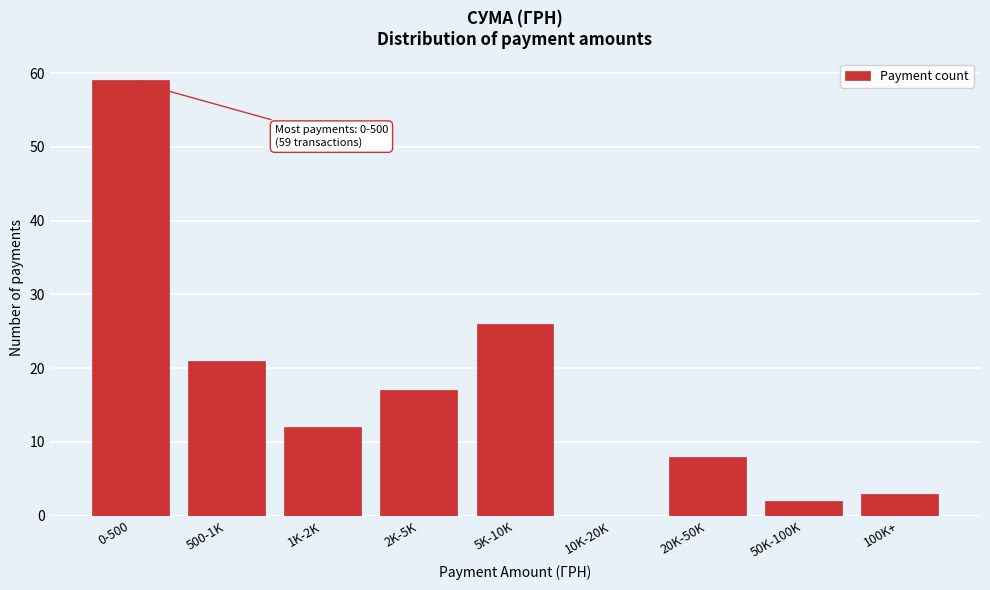

Reading right to left, transcribe all the data shown in this chart.

100K+=3	50K-100K=2	20K-50K=8	10K-20K=0	5K-10K=26	2K-5K=17	1K-2K=12	500-1K=21	0-500=59